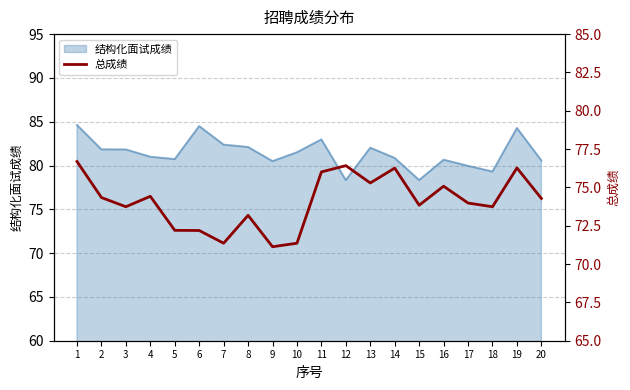

At which category does the data reach its first local peak?

4